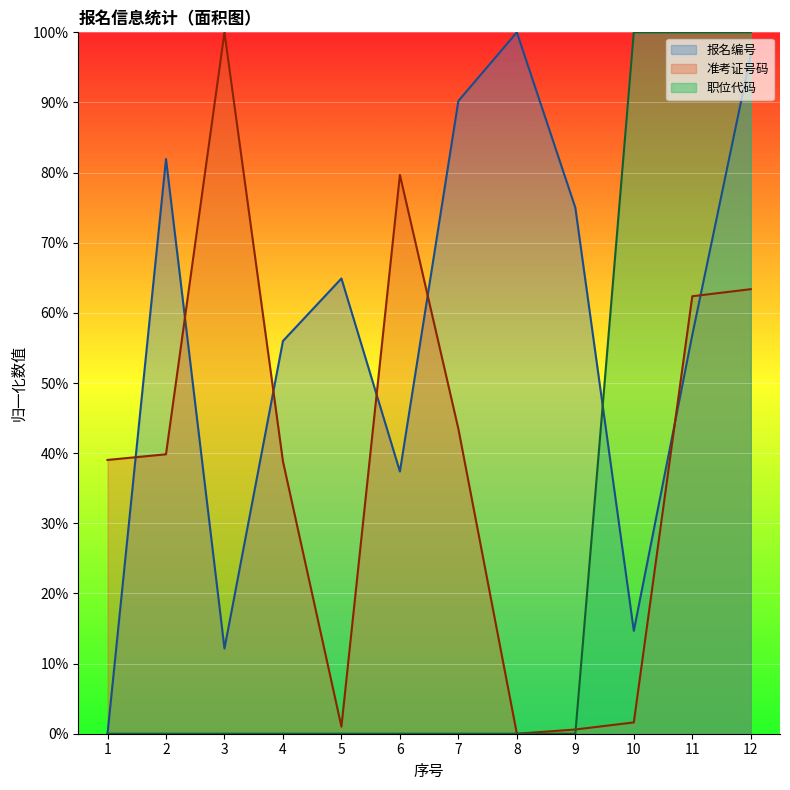

What are all the series names shown in the legend?

报名编号, 准考证号码, 职位代码